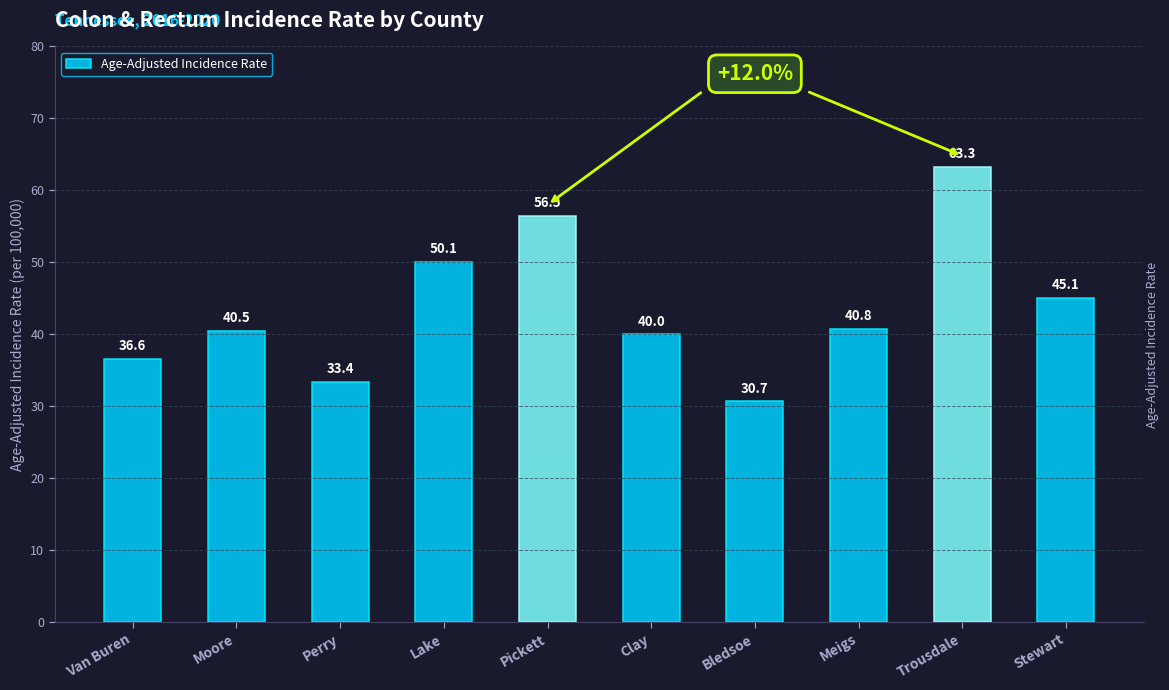

Reading right to left, transcribe all the data shown in this chart.

45.1	63.3	40.8	30.7	40.0	56.5	50.1	33.4	40.5	36.6